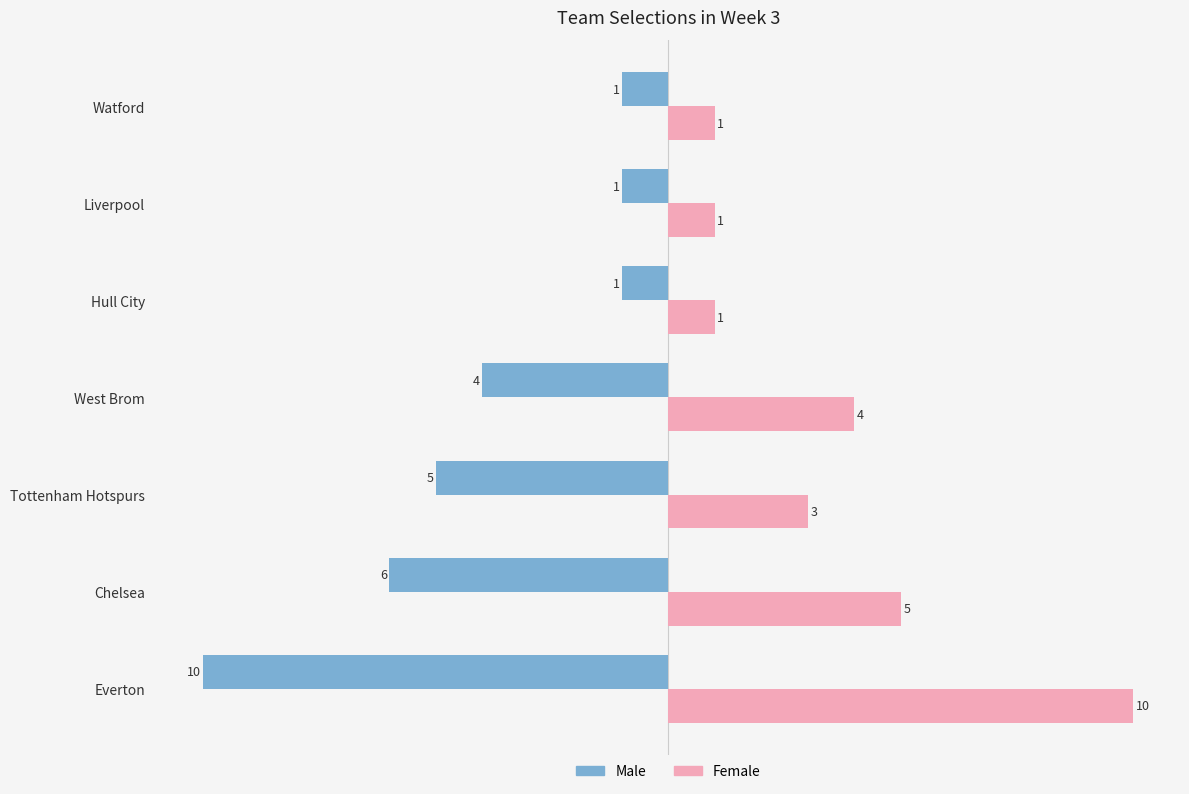

At which category does the chart reach its peak across all series?

Everton